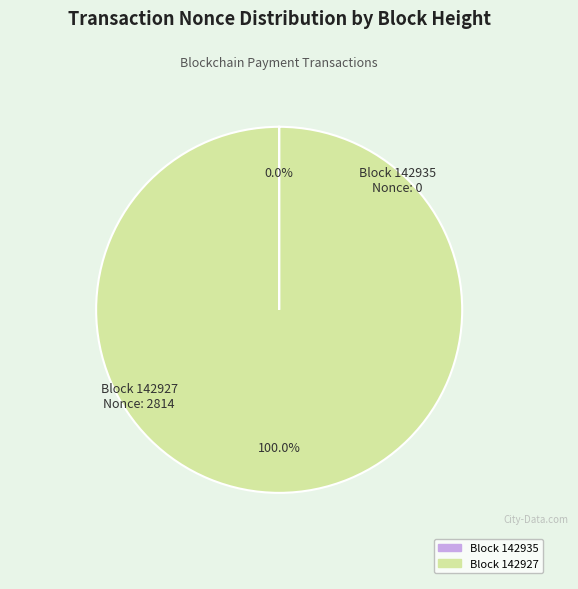

Is there any slice that represents more than half of the pie?

Yes